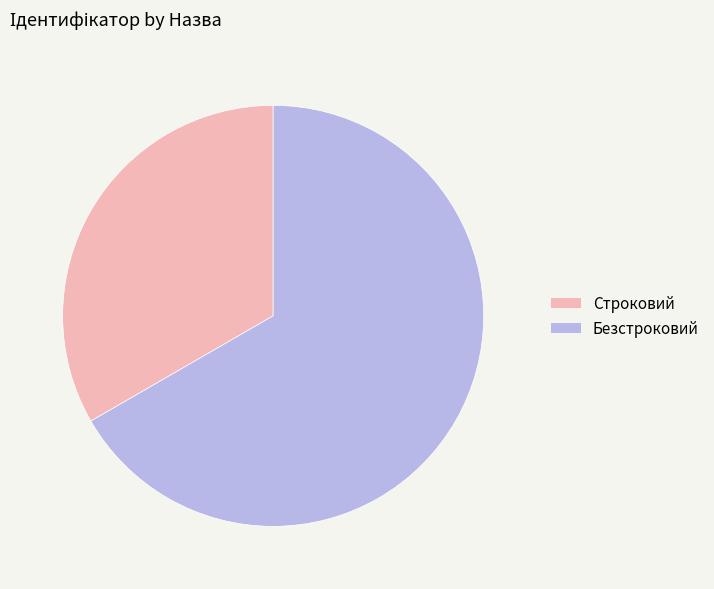

The Строковий slice represents 40% of the pie. True or false?

False